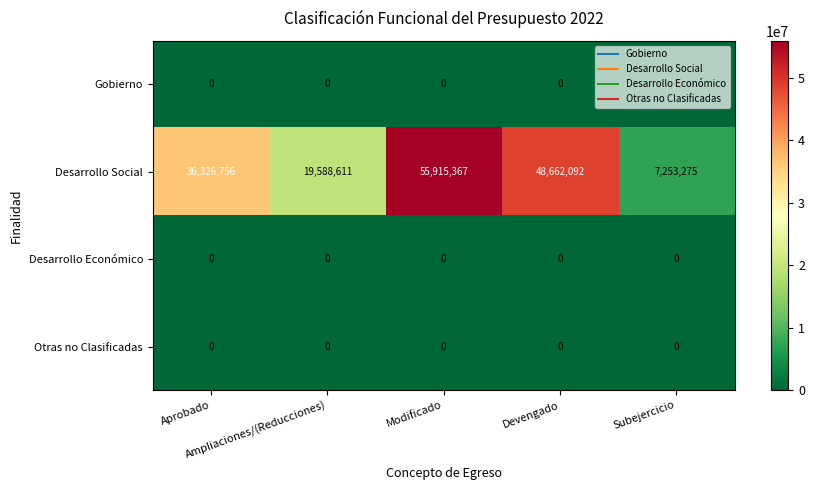

Which series has the widest spread of values?

Desarrollo Social